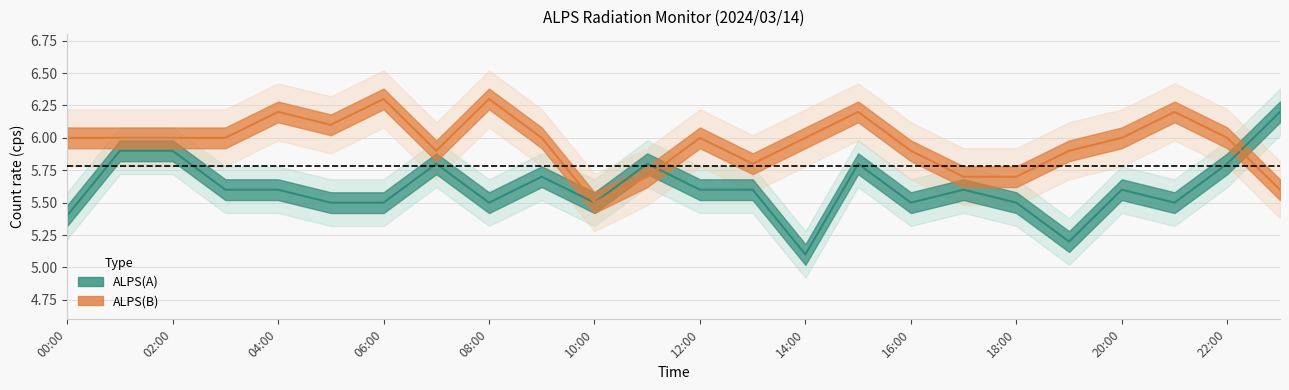

What is the label of the 5th point from the right?

19:00